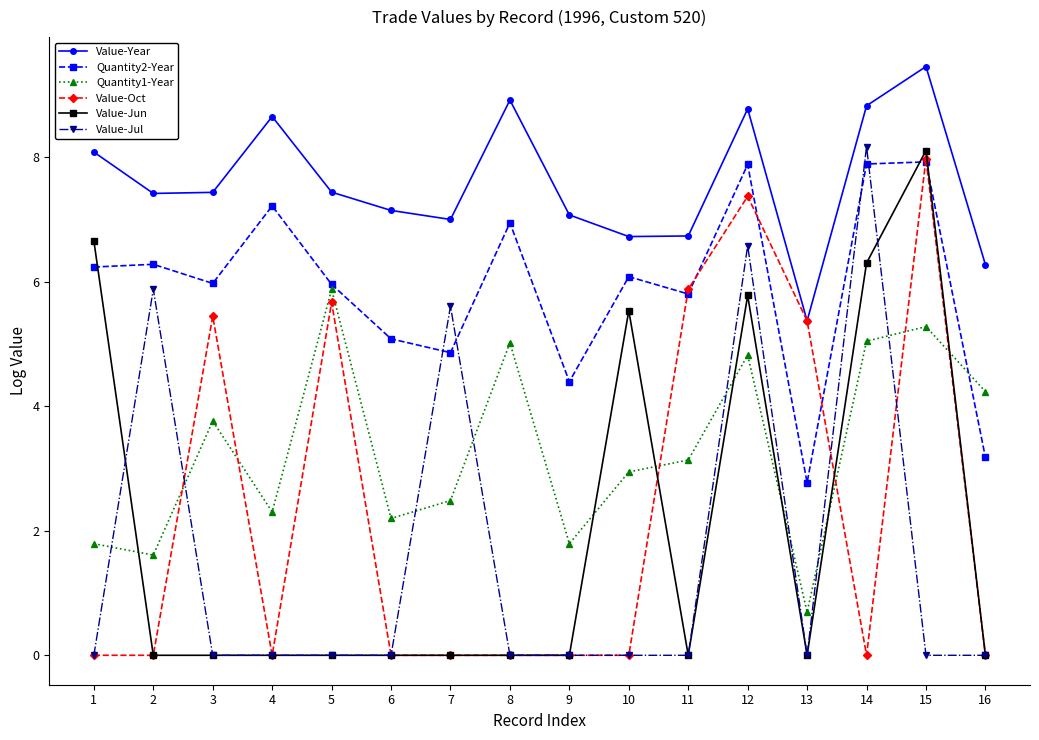

True or false: Value-Jul and Value-Year cross at least once.

False